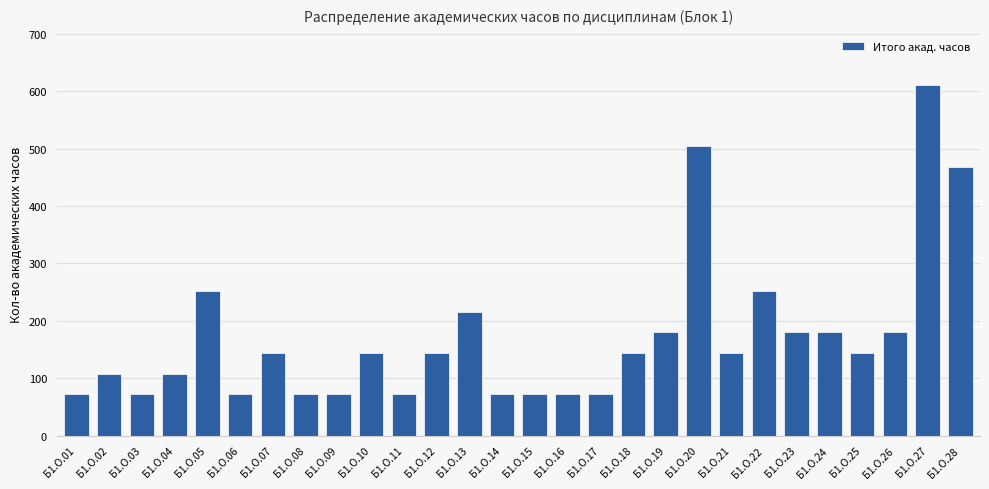

What is the maximum value shown in the chart?

612